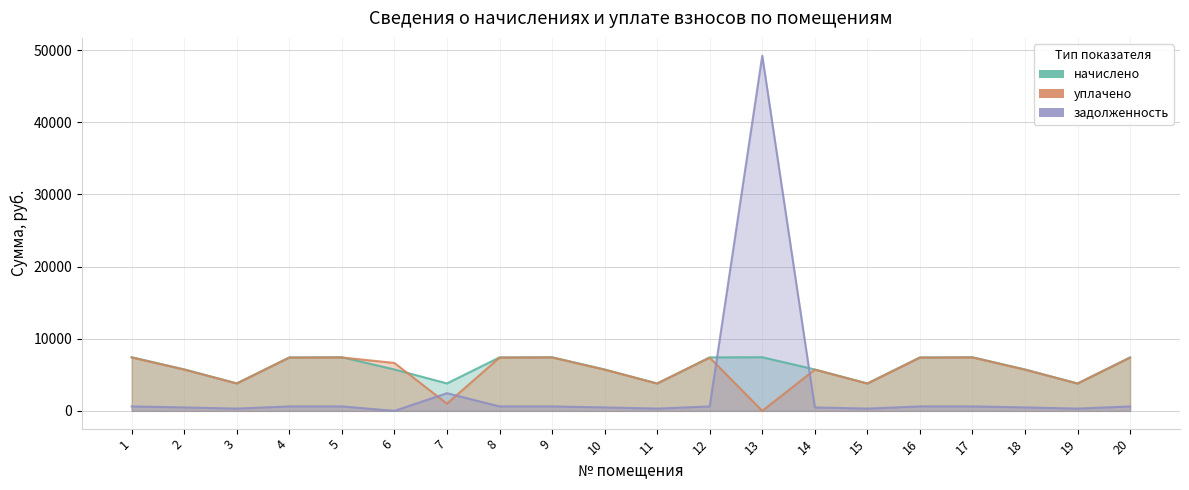

At which category does начислено reach its first local peak?

5